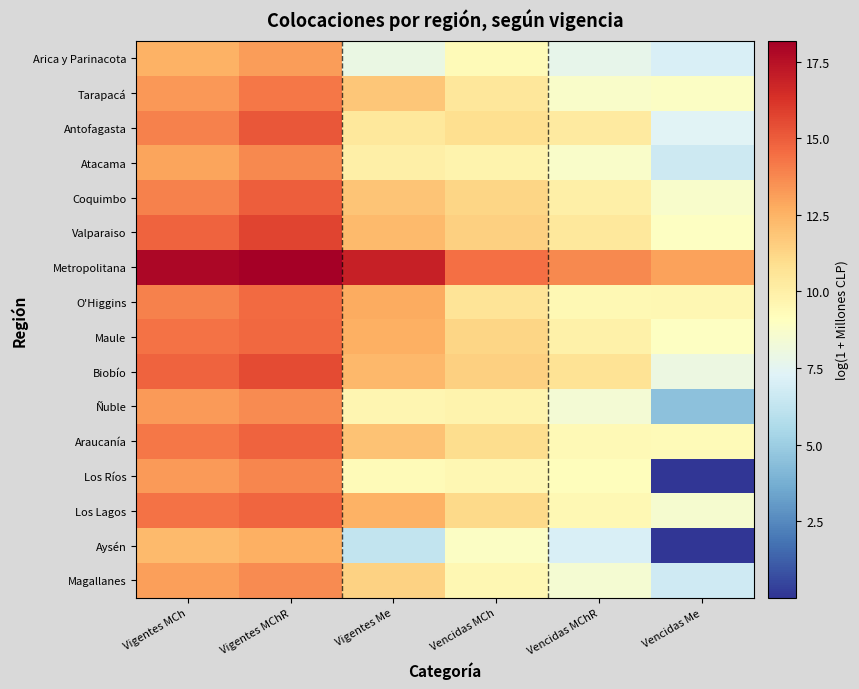

Which series has the largest total across all categories?

Metropolitana